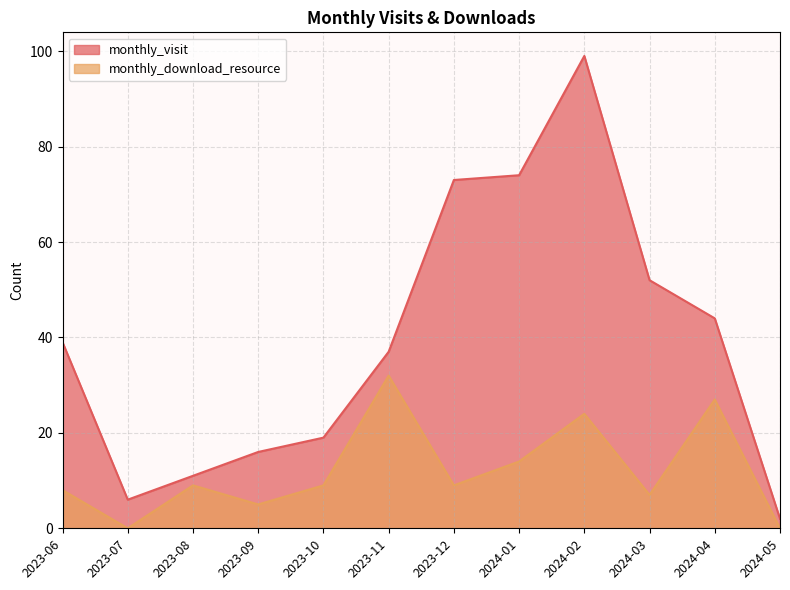

At which label does monthly_visit first exceed 39?

2023-12